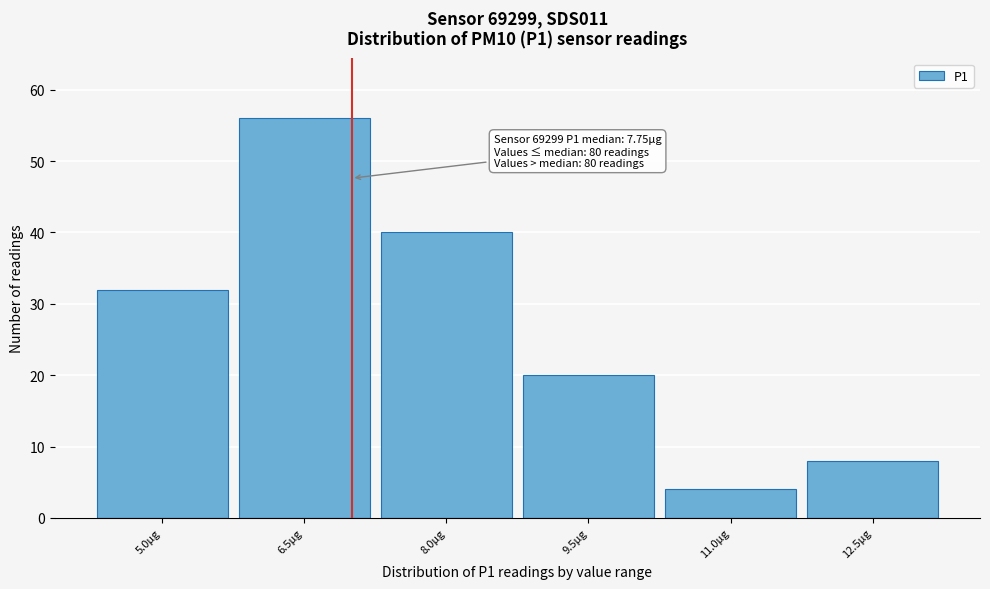

Reading left to right, transcribe all the data shown in this chart.

5.0µg=32	6.5µg=56	8.0µg=40	9.5µg=20	11.0µg=4	12.5µg=8